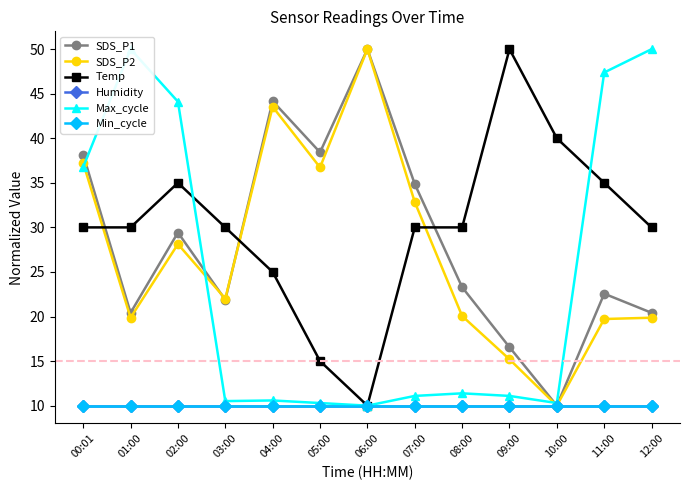

At 04:00, list the series in order from largest to smallest.

SDS_P1, SDS_P2, Temp, Max_cycle, Humidity, Min_cycle